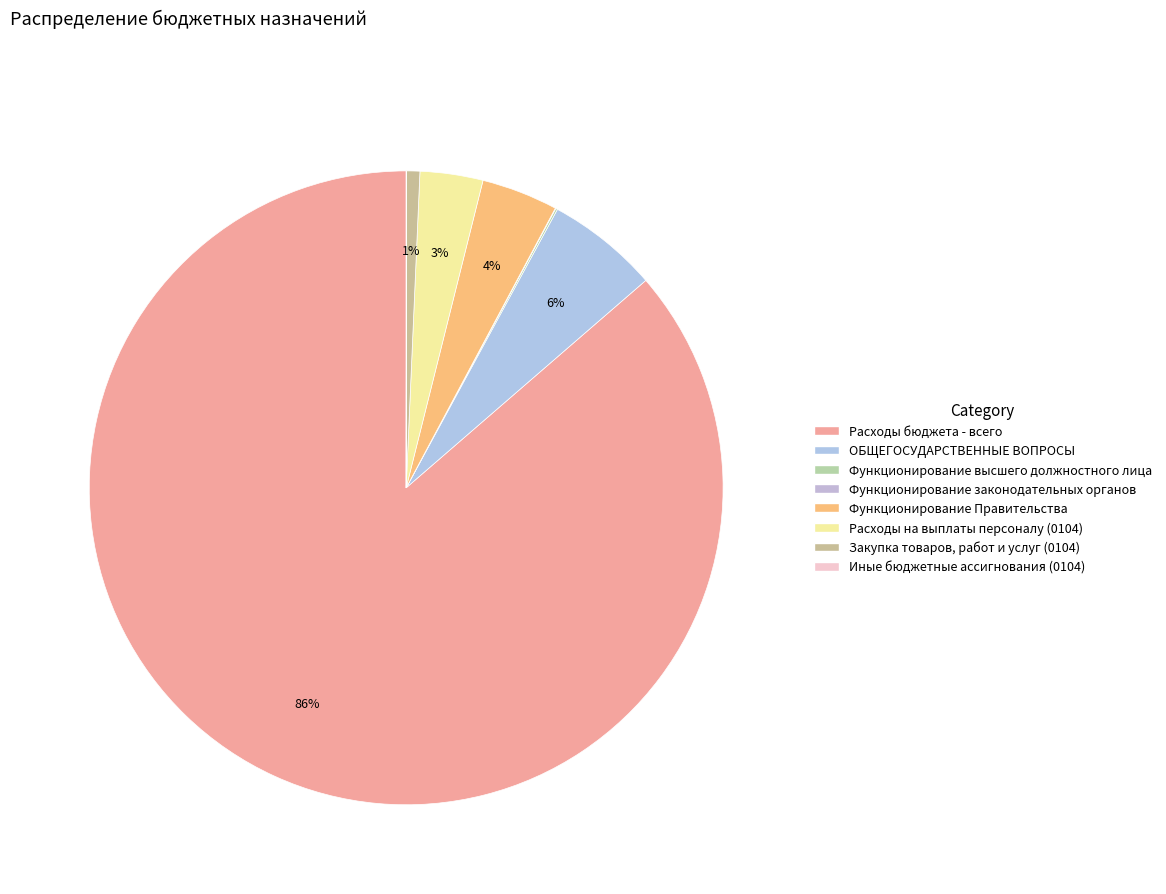

Combined, what portion of the pie is Функционирование Правительства and Расходы бюджета - всего?

90.3%